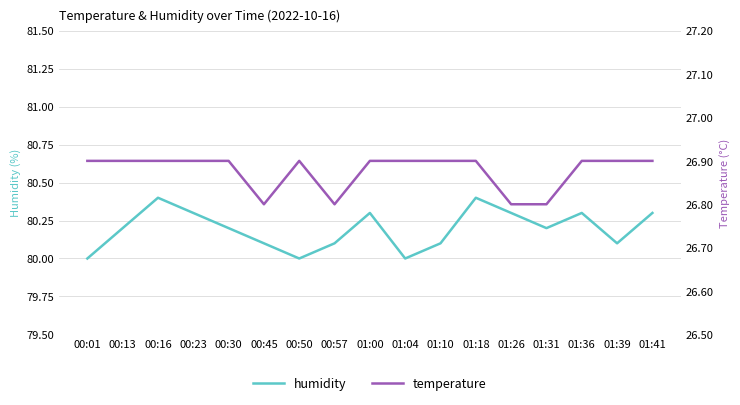

At which label is temperature closest to 26?

00:45